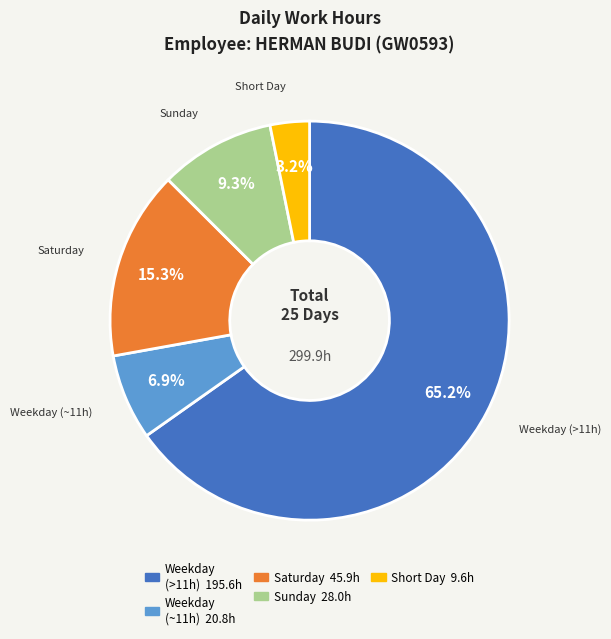

Is there a majority slice in this chart?

Yes